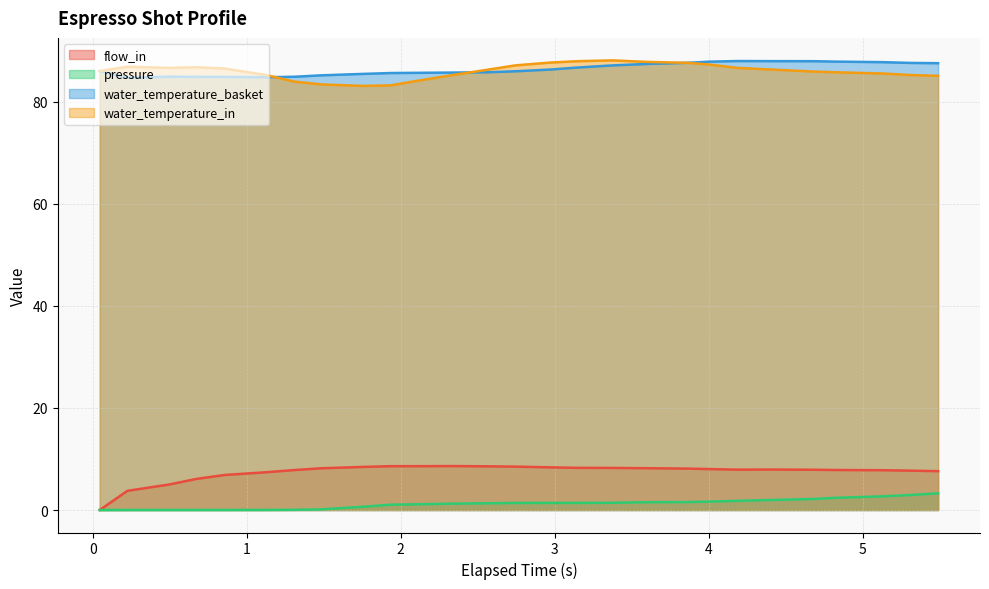

True or false: water_temperature_basket and pressure intersect in this chart.

False